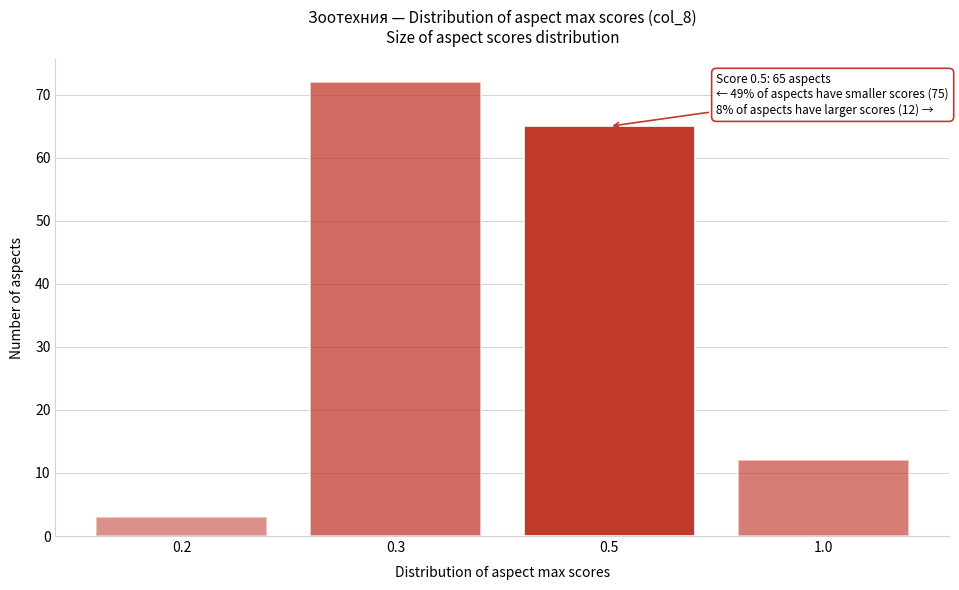

Reading left to right, transcribe all the data shown in this chart.

3	72	65	12